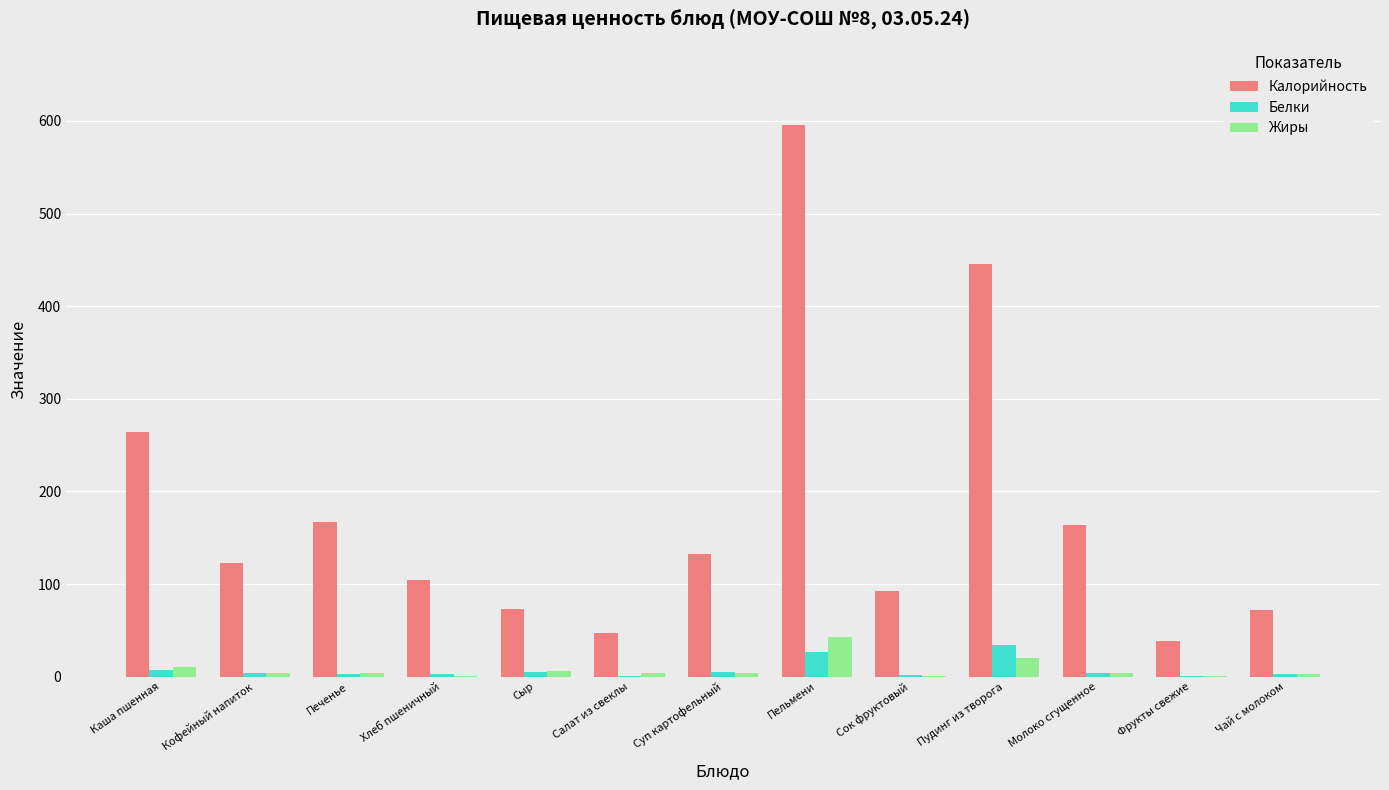

Are the bars grouped side by side (vs. stacked)?

Yes